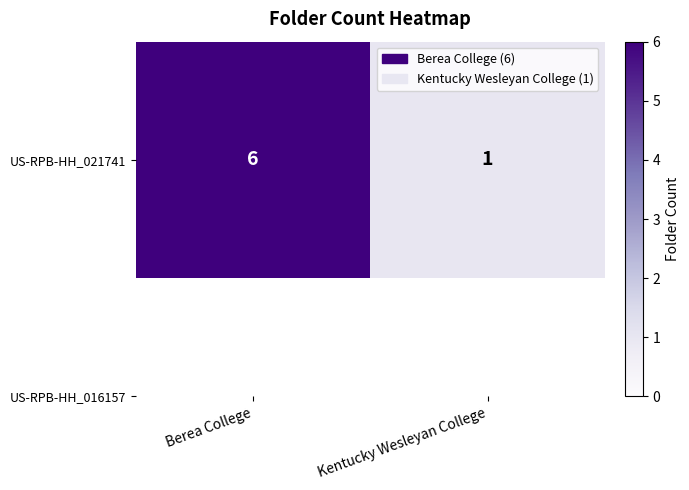

True or false: the data shows 2 at Berea College.

False